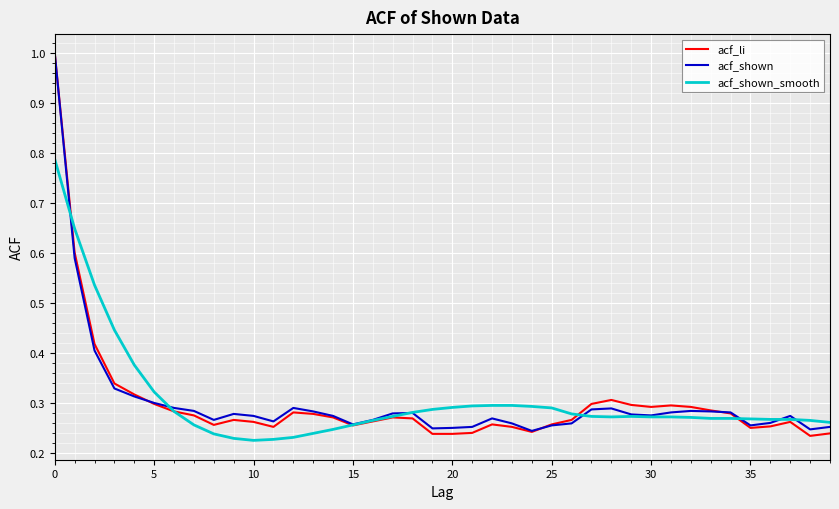

What is the sum of all acf_shown_smooth values?

12.2